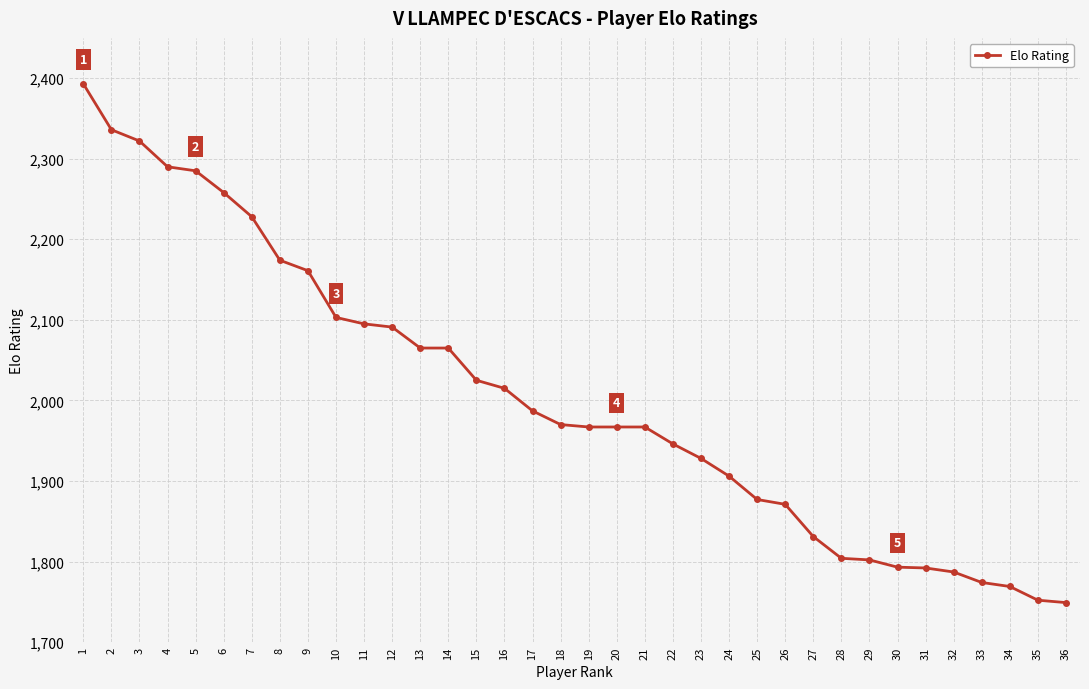

What is the greatest value displayed?

2393